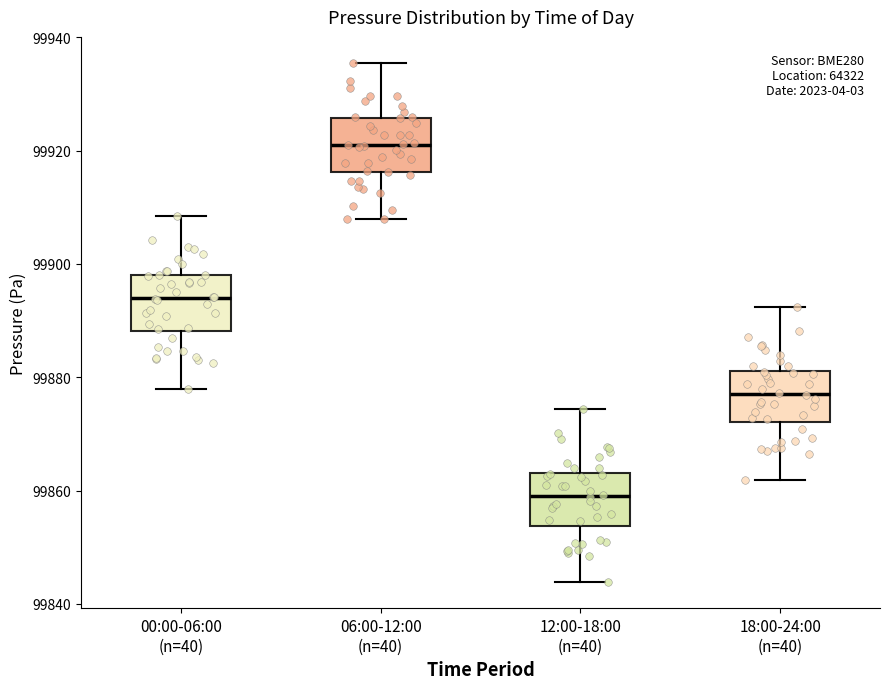

Which box's median line is the lowest?

12:00-18:00 (n=40)